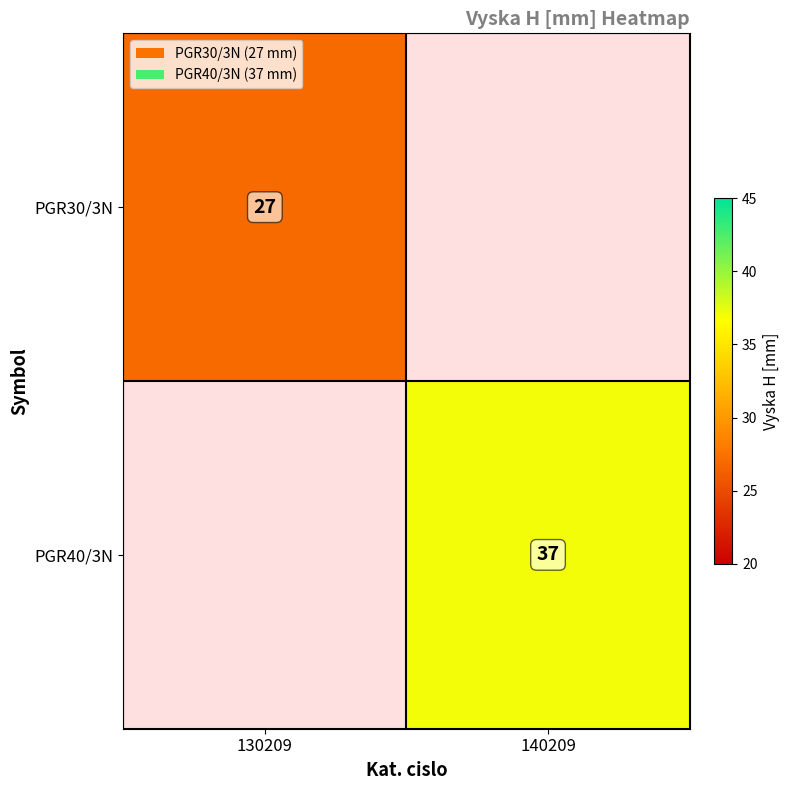

True or false: PGR30/3N has a value of 27 at 130209.

True